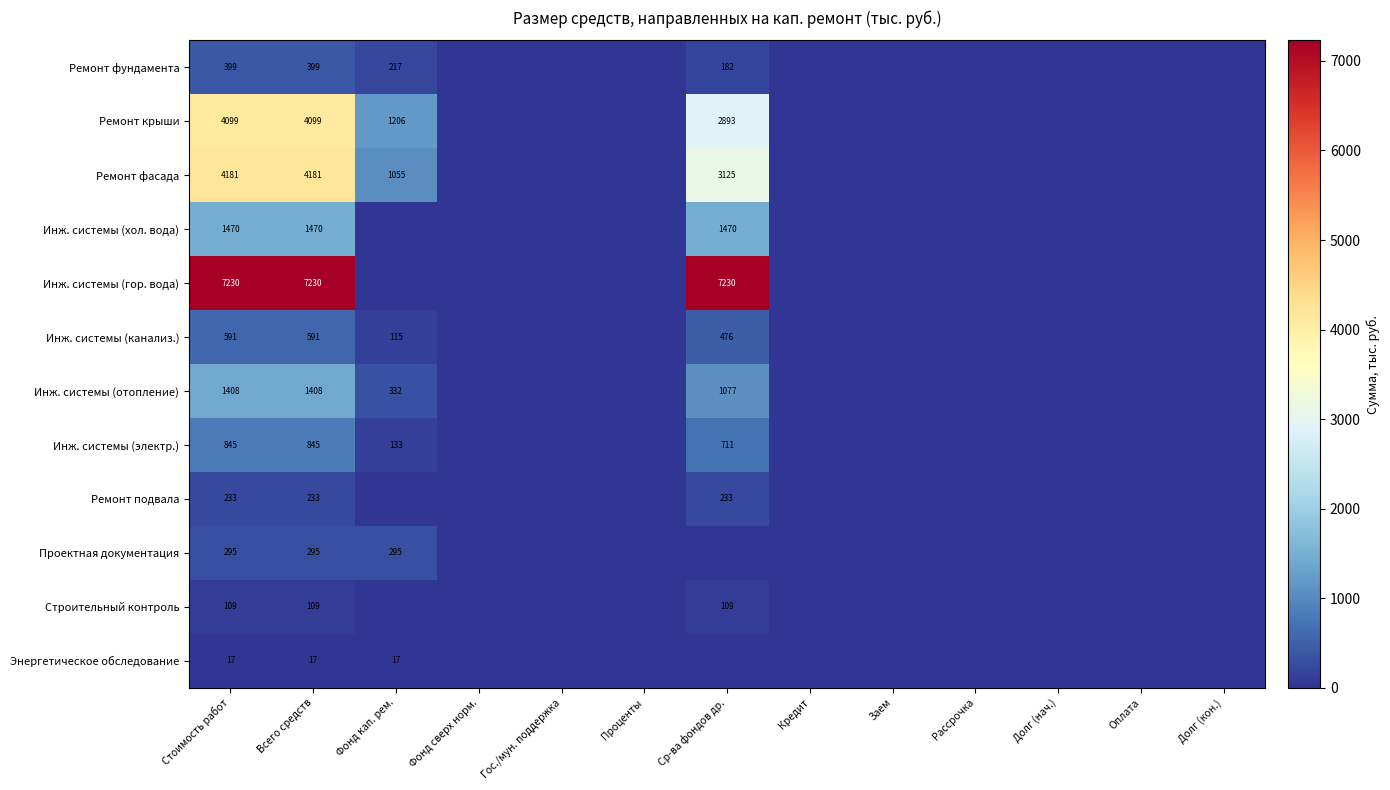

True or false: Инж. системы (канализ.) has a value of 826 at Всего средств.

False